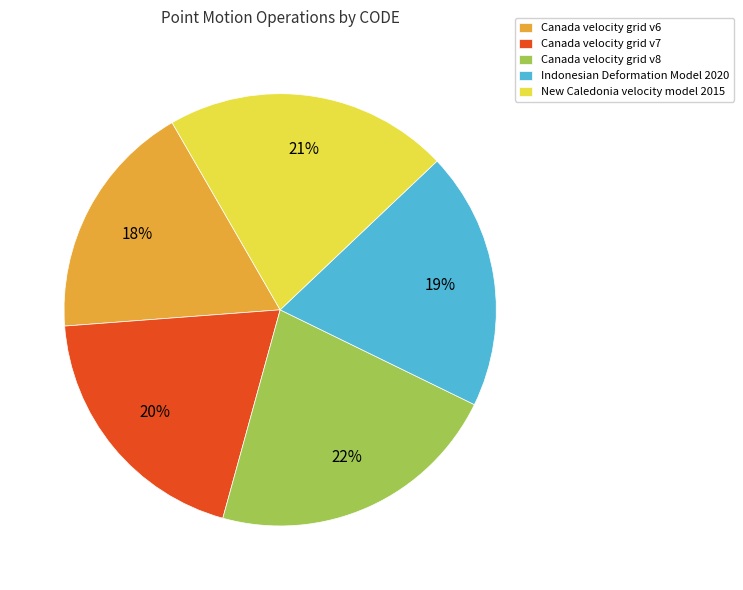

Is the sum of Canada velocity grid v8 and New Caledonia velocity model 2015 greater than half?

No